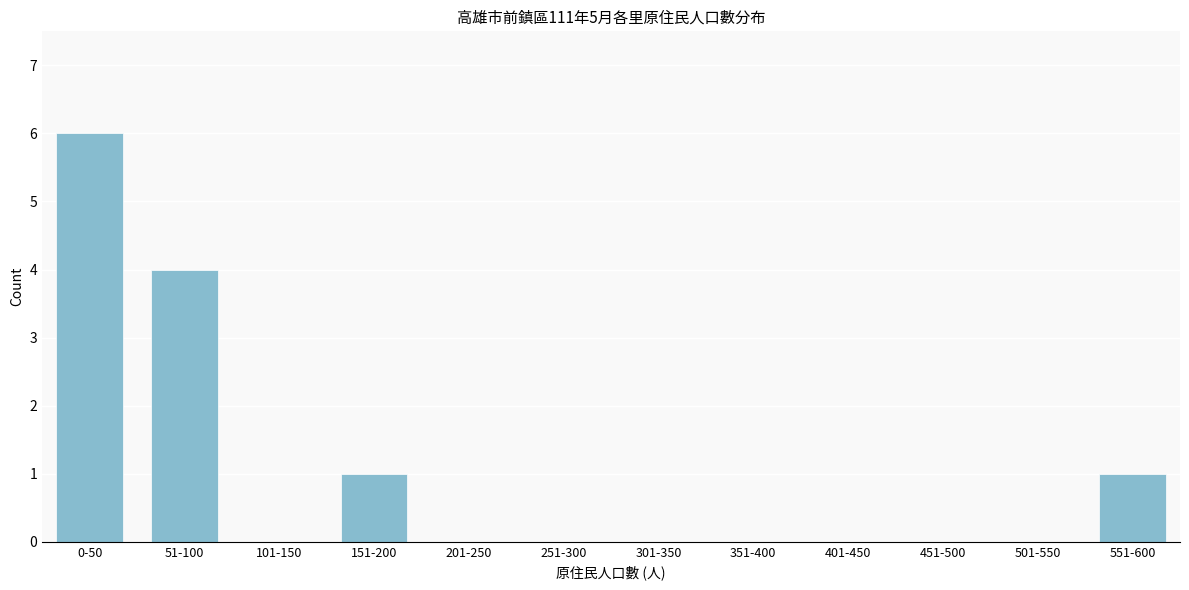

Reading left to right, extract all data points from this chart.

0-50=6	51-100=4	101-150=0	151-200=1	201-250=0	251-300=0	301-350=0	351-400=0	401-450=0	451-500=0	501-550=0	551-600=1